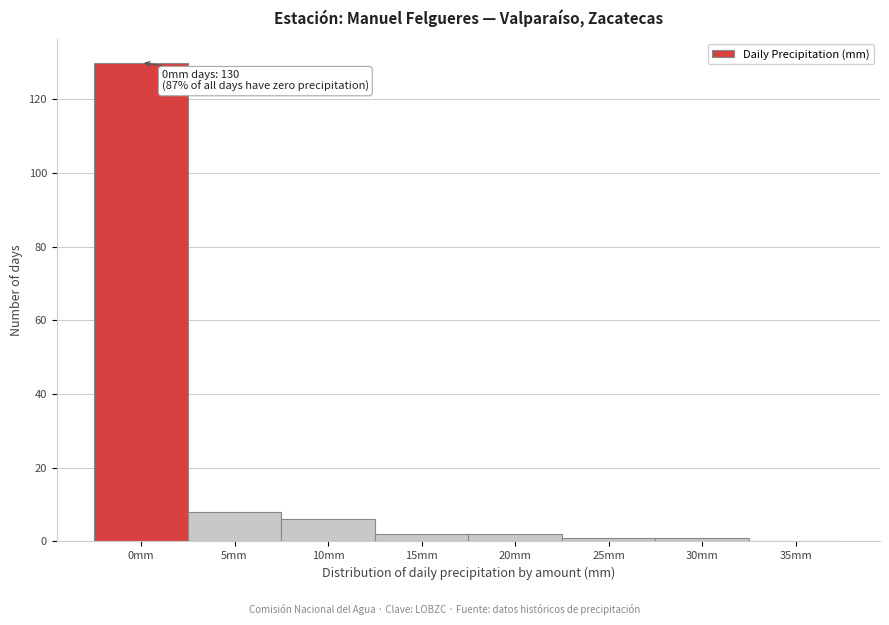

Reading left to right, extract all data points from this chart.

0mm=130	5mm=8	10mm=6	15mm=2	20mm=2	25mm=1	30mm=1	35mm=0